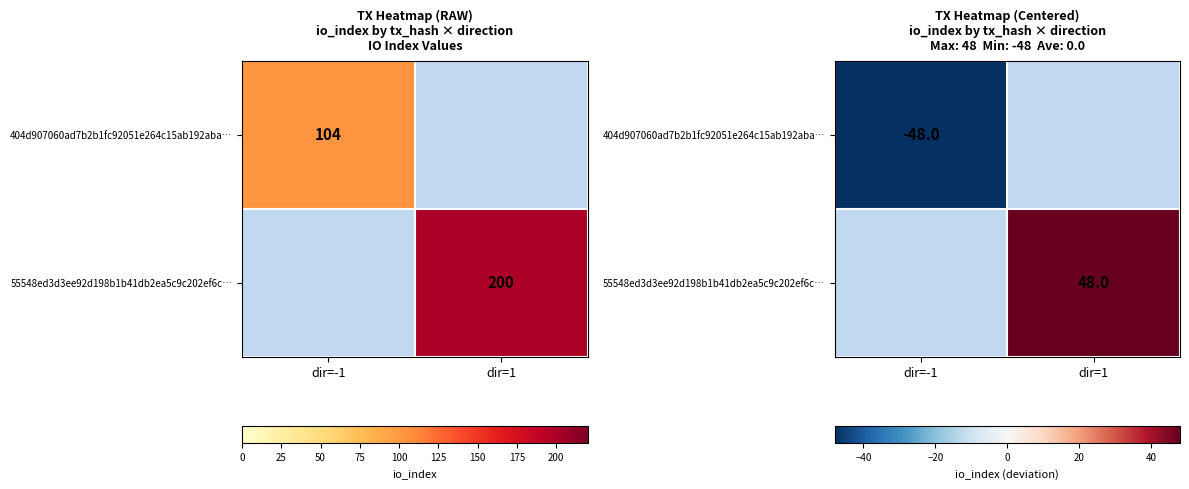

The value of 404d907060ad7b2b1fc92051e264c15ab192aba… at dir=-1 is -20.2. True or false?

False